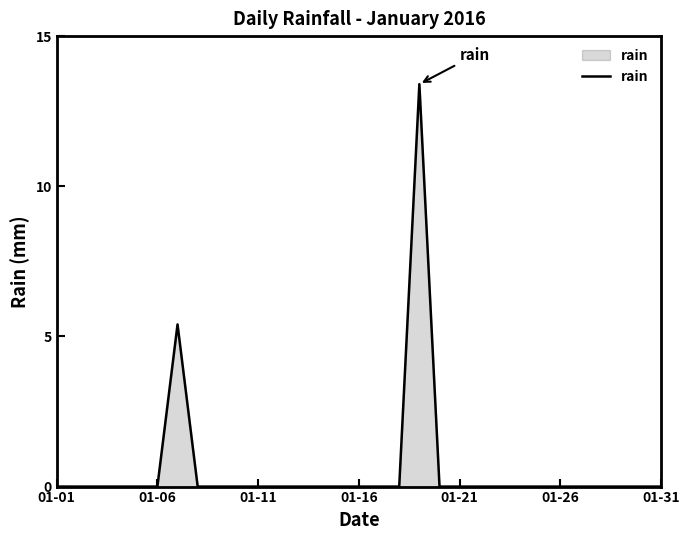

What is the greatest value displayed?

13.4